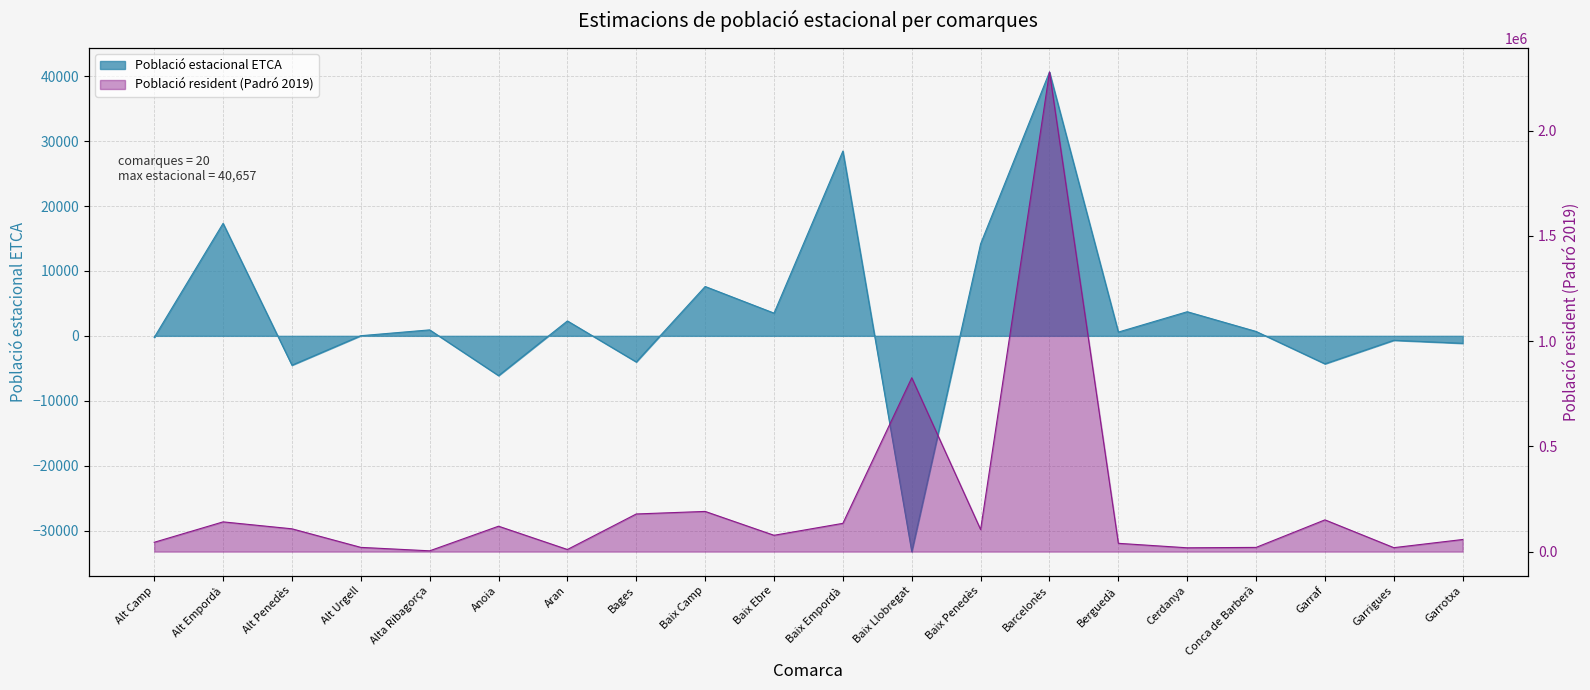

At Alta Ribagorça, list the series in order from largest to smallest.

Població resident (Padró 2019), Població estacional ETCA